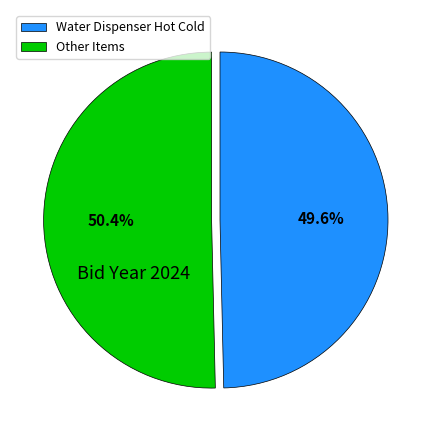

The Water Dispenser Hot Cold slice represents 59% of the pie. True or false?

False